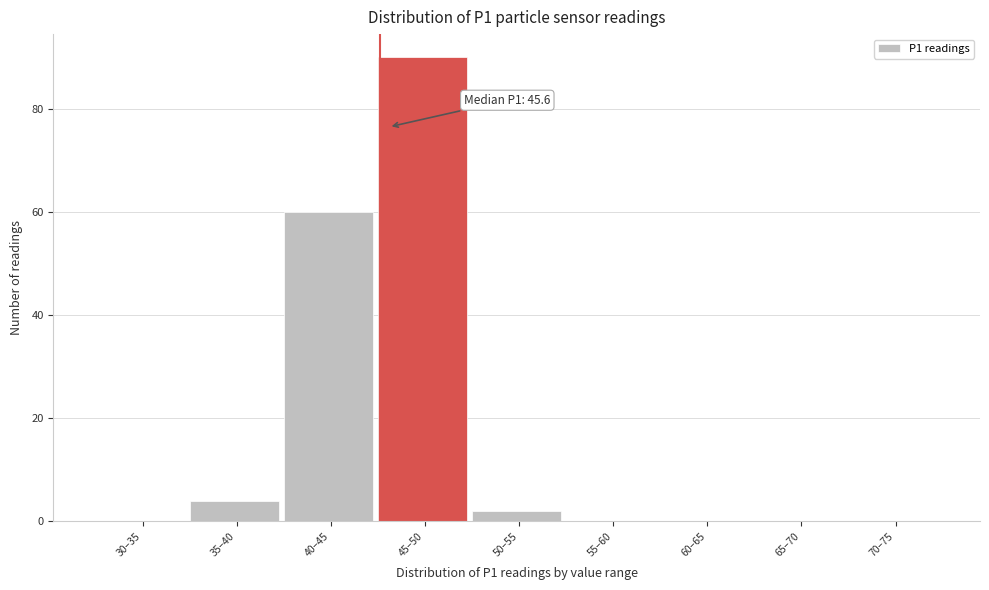

Reading left to right, list all the values displayed in this chart.

30–35=0	35–40=4	40–45=60	45–50=90	50–55=2	55–60=0	60–65=0	65–70=0	70–75=0